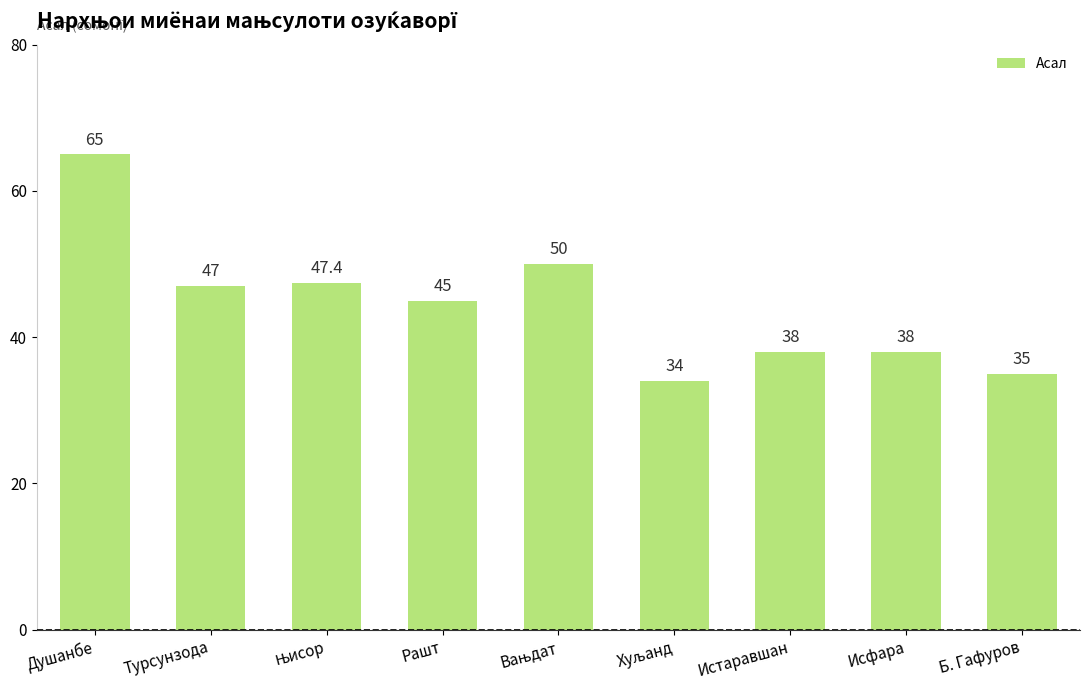

What is the minimum value shown in the chart?

34.0